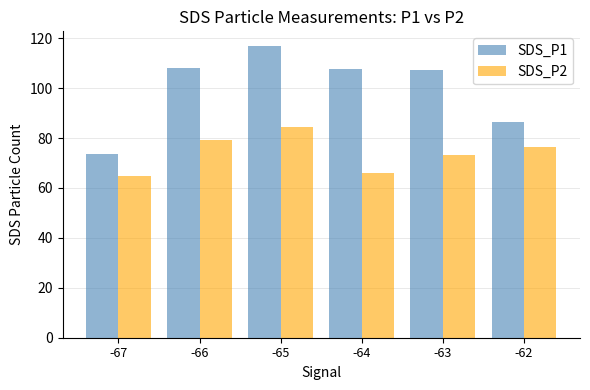

What is the difference between the highest and lowest values at -63?

33.8